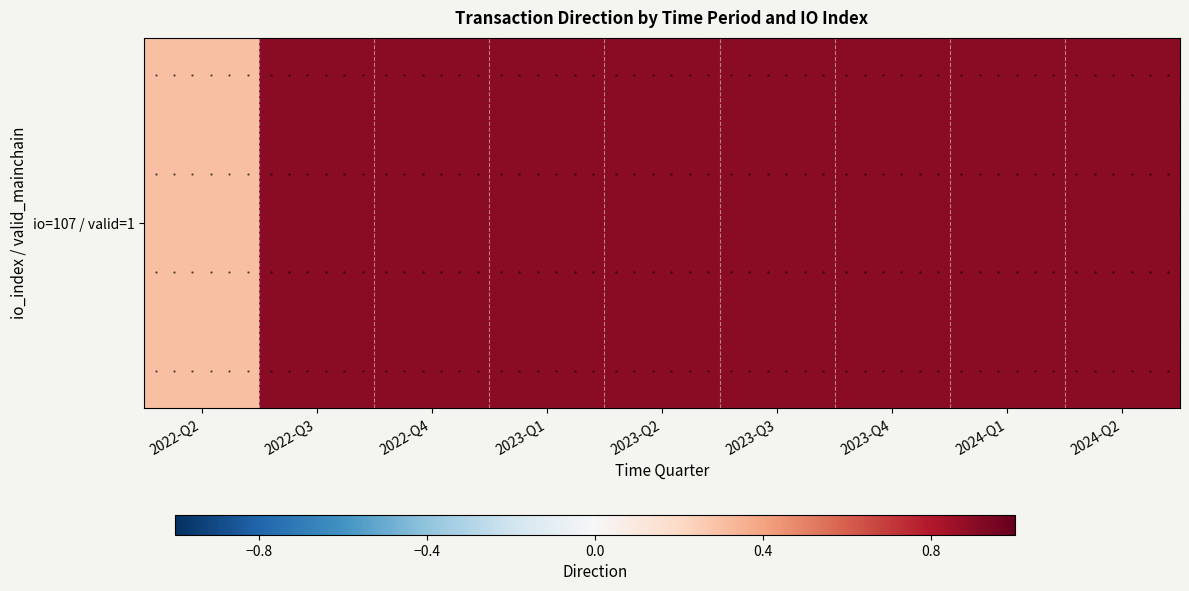

What is the sum of all values?

7.5